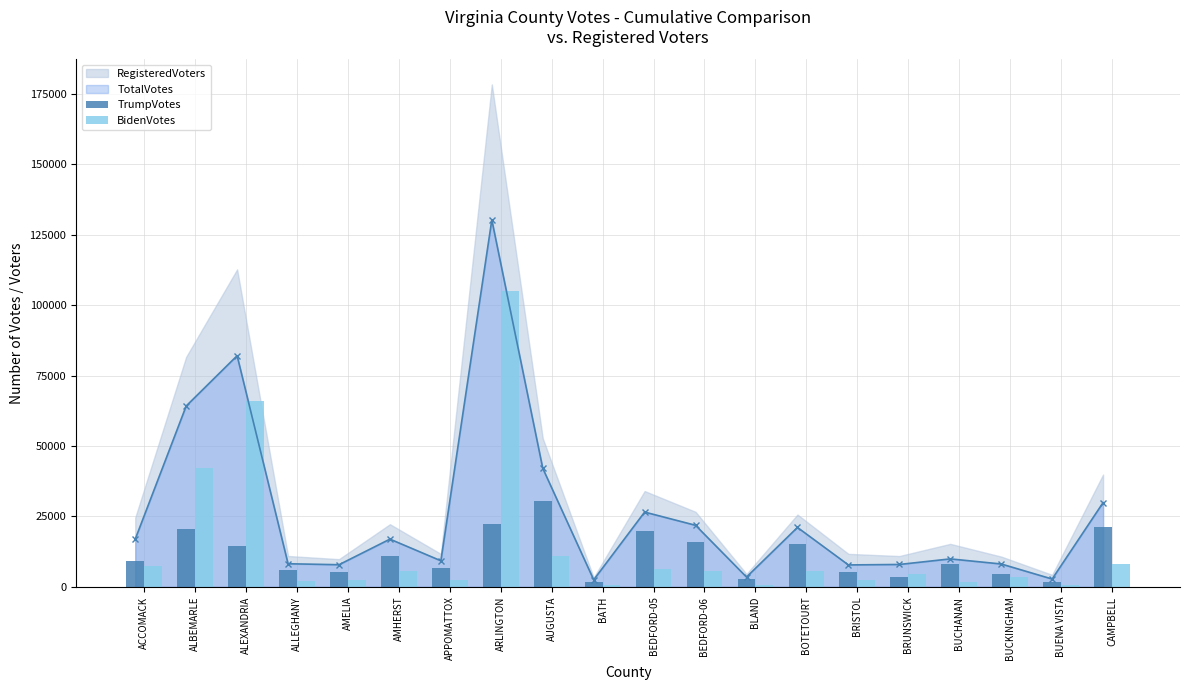

What is the difference between the BidenVotes values at ALEXANDRIA and BLAND?

65382